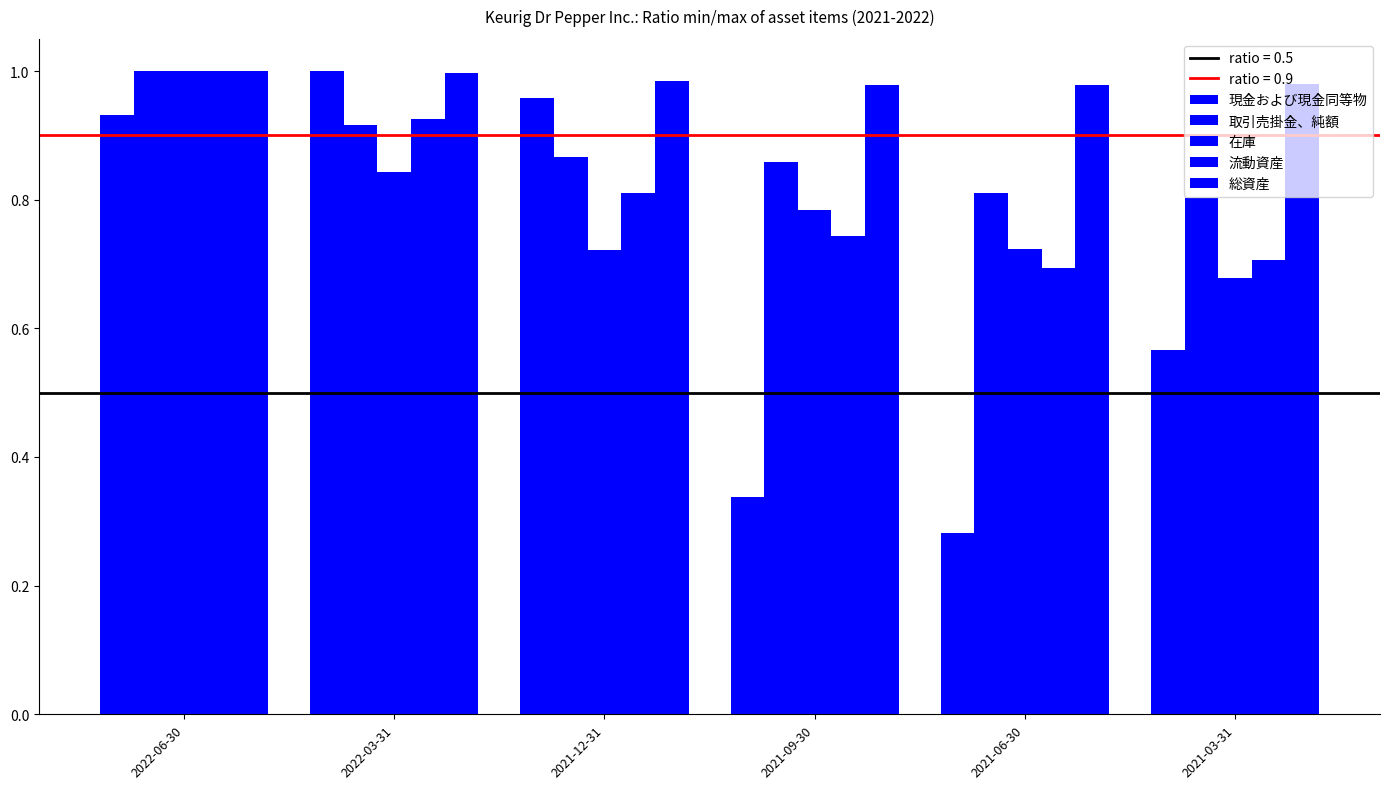

Reading left to right, what are all the values shown in this chart?

現金および現金同等物: 0.9	1.0	1.0	0.3	0.3	0.6
取引売掛金、純額: 1.0	0.9	0.9	0.9	0.8	0.8
在庫: 1.0	0.8	0.7	0.8	0.7	0.7
流動資産: 1.0	0.9	0.8	0.7	0.7	0.7
総資産: 1.0	1.0	1.0	1.0	1.0	1.0